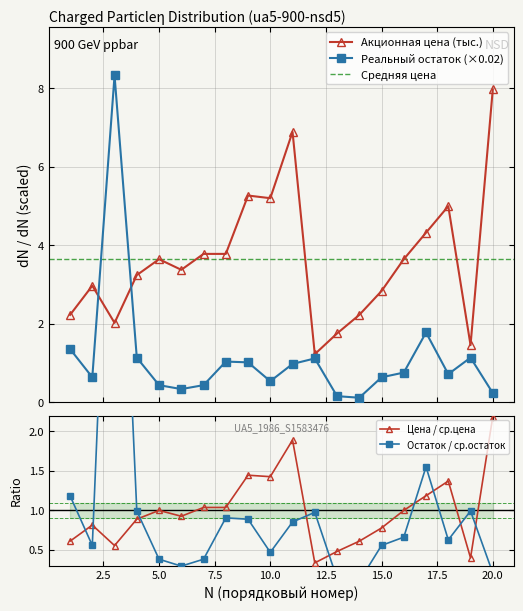

Between 7 and 1, which is larger?

7